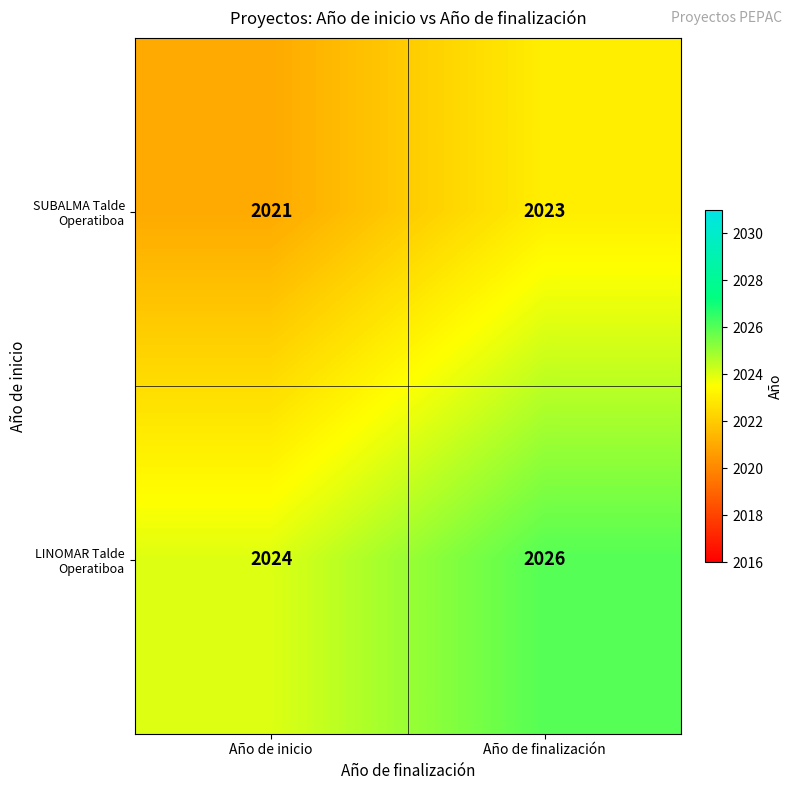

Which category has the highest value across all series?

Año de finalización